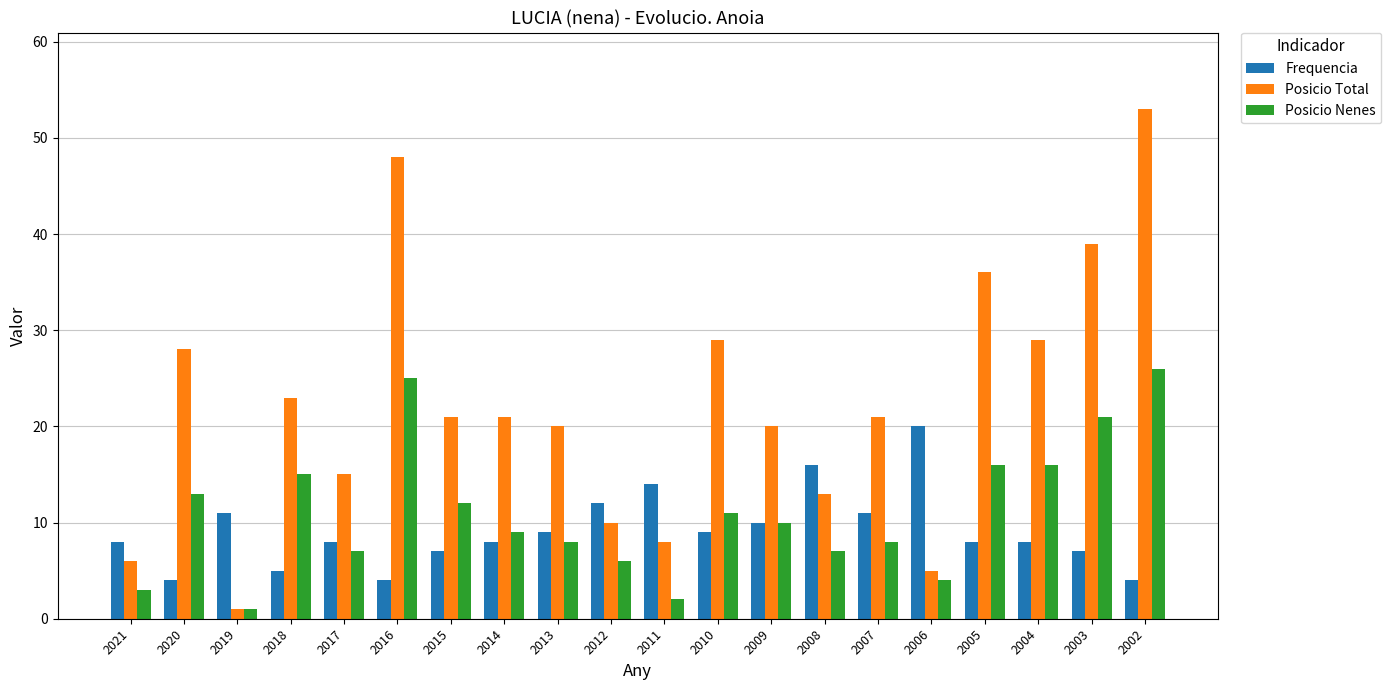

What is the difference between the Posicio Total values at 2005 and 2009?

16